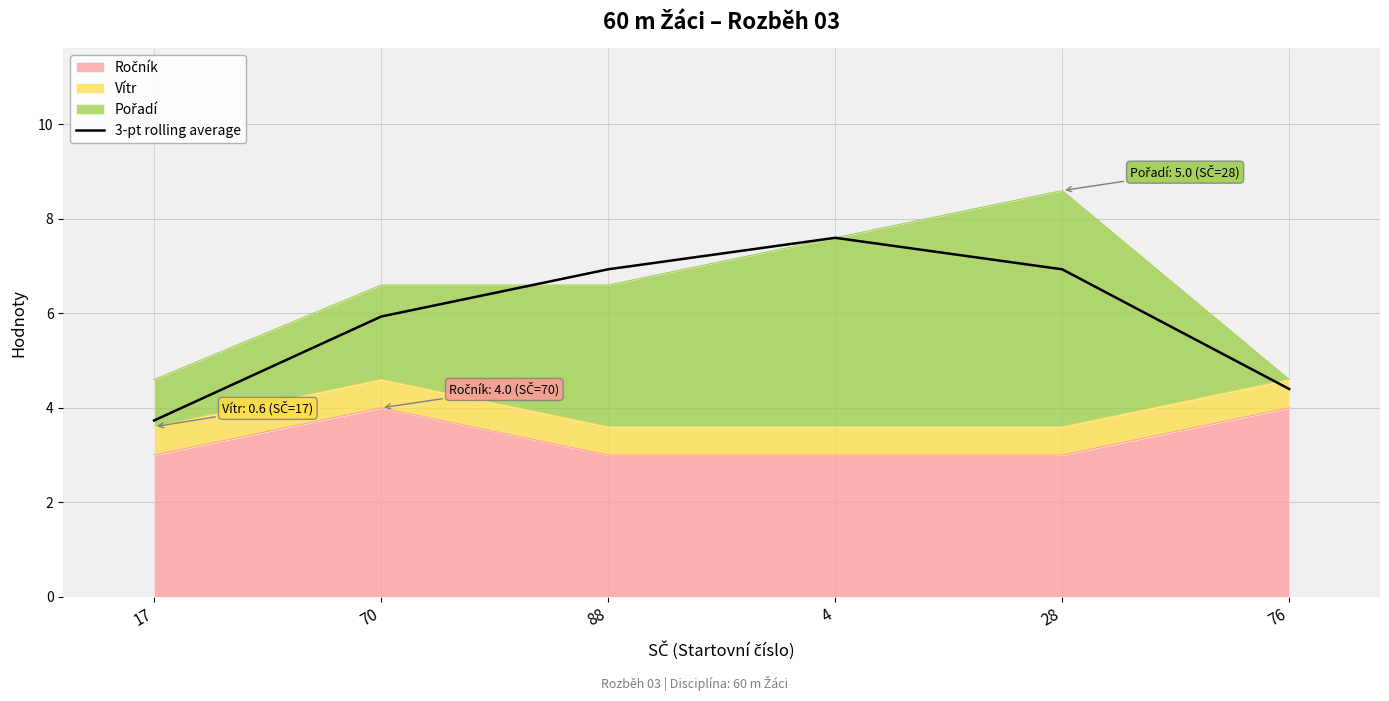

What is the value of the 4th point from the left?

7.6